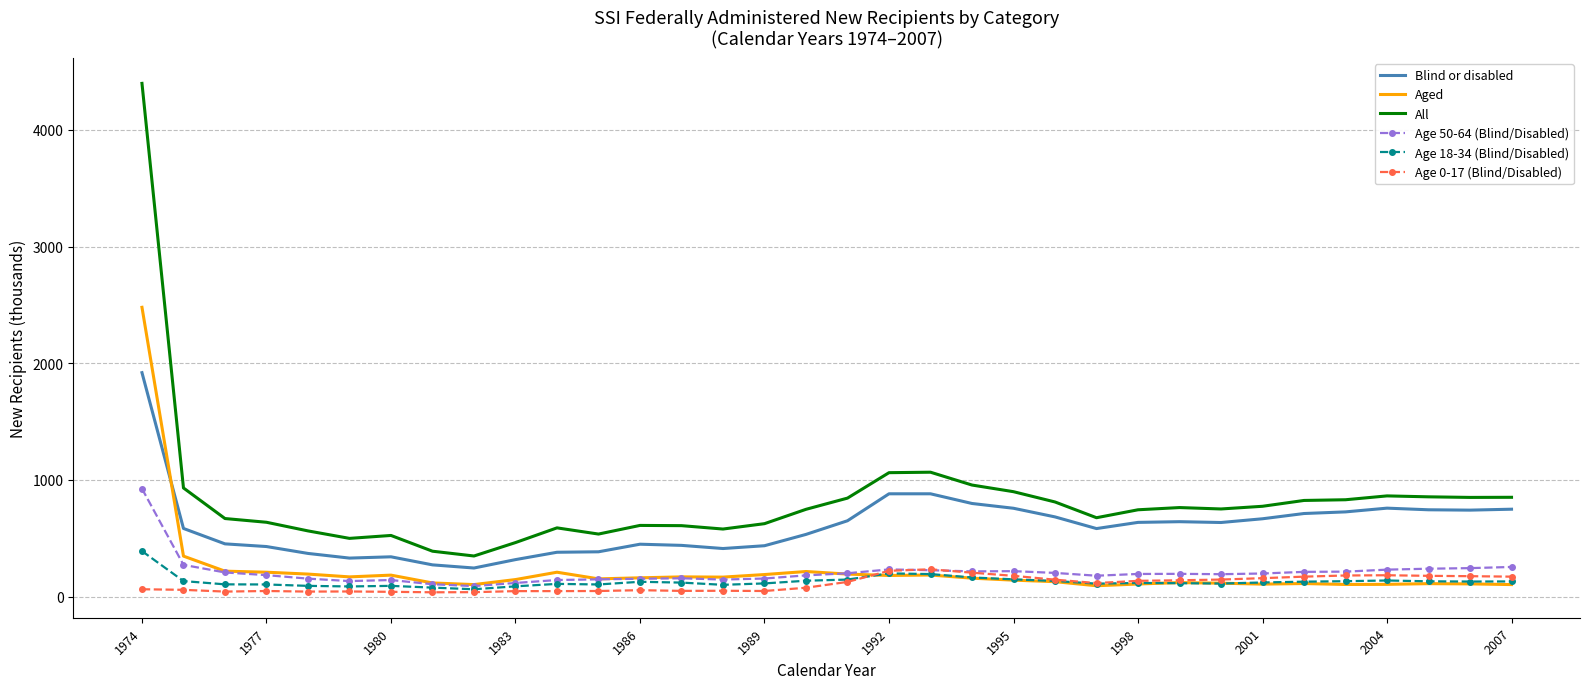

True or false: Age 0-17 (Blind/Disabled) and Blind or disabled intersect in this chart.

False